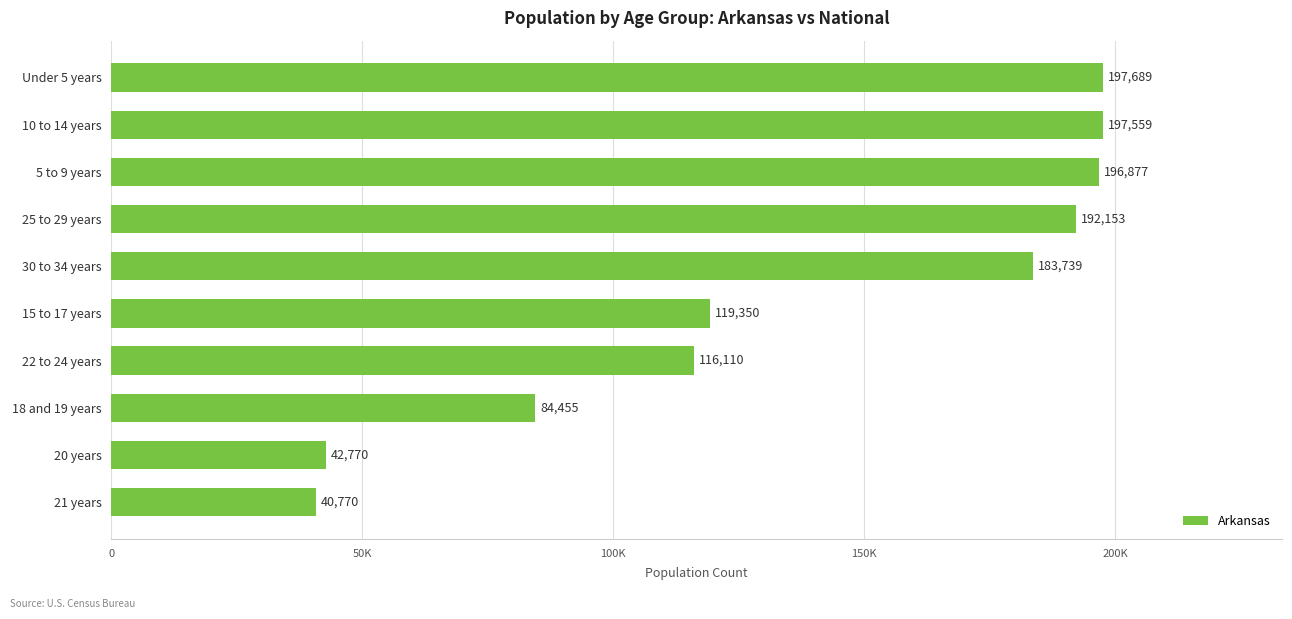

List the labels in order of value, largest first.

Under 5 years, 10 to 14 years, 5 to 9 years, 25 to 29 years, 30 to 34 years, 15 to 17 years, 22 to 24 years, 18 and 19 years, 20 years, 21 years